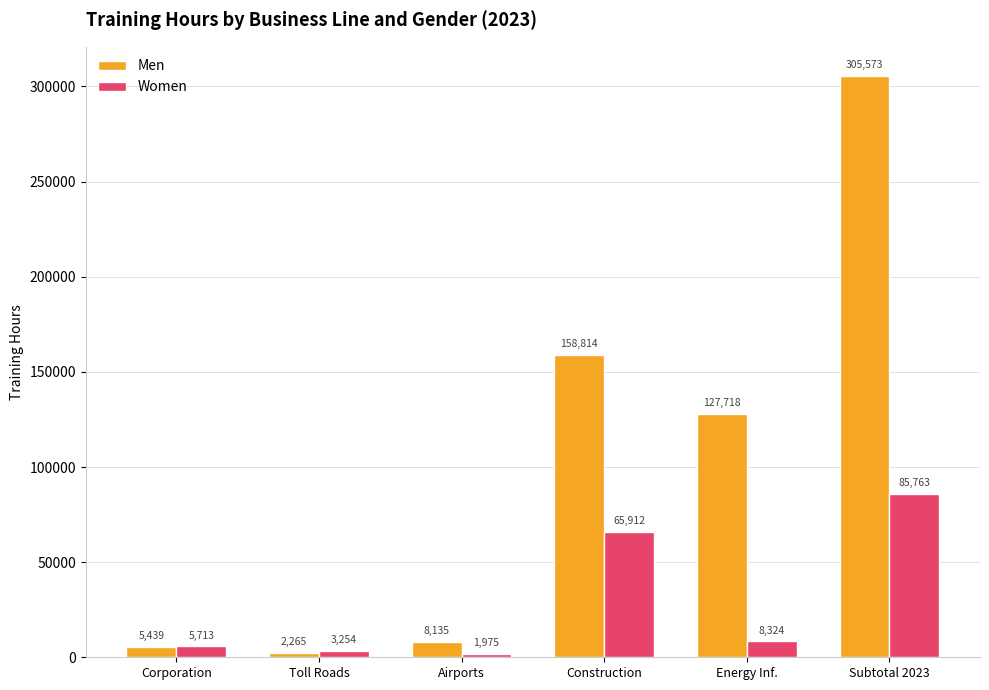

Where is Men nearest to the value 153919?

Construction